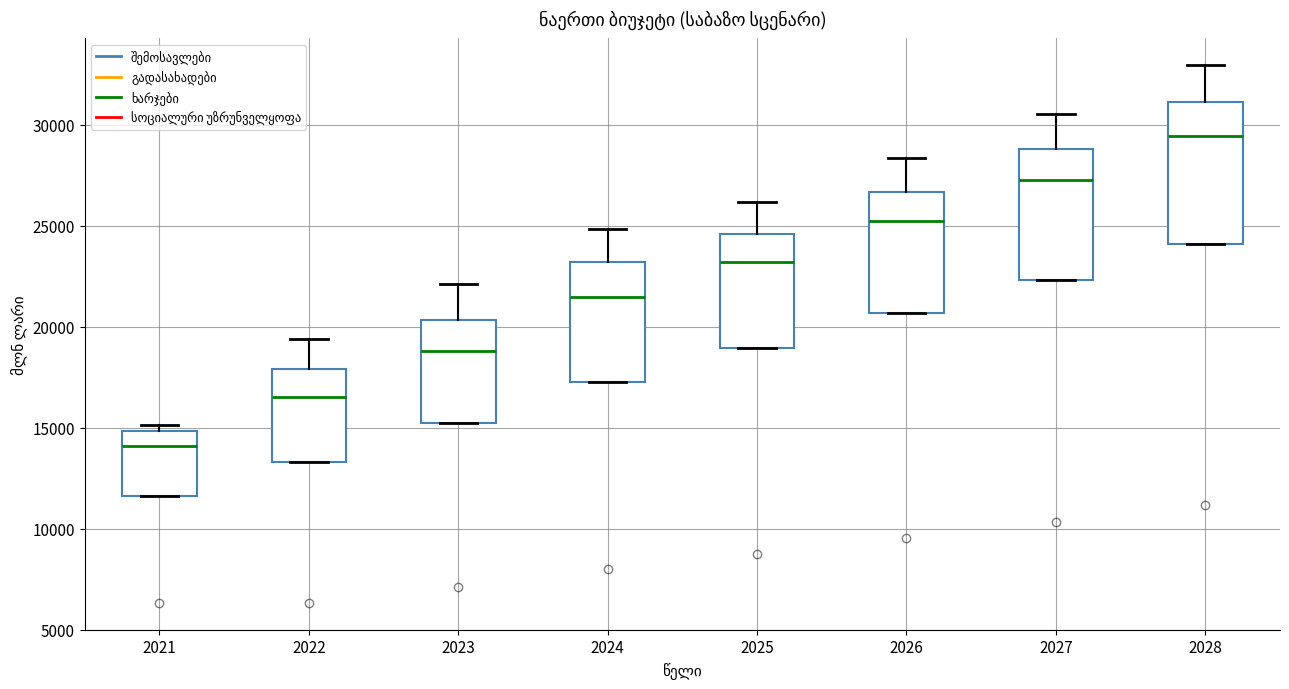

Which box has the lowest median line?

2021